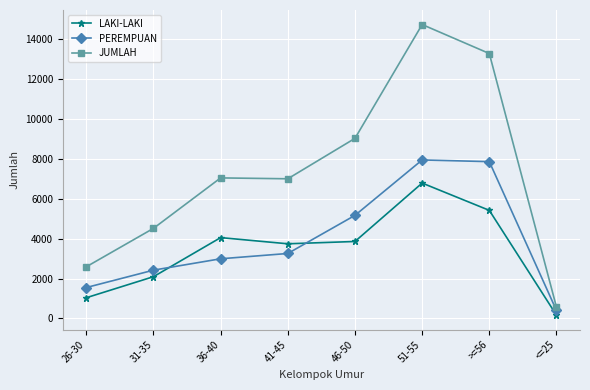

Which series has the widest spread of values?

JUMLAH